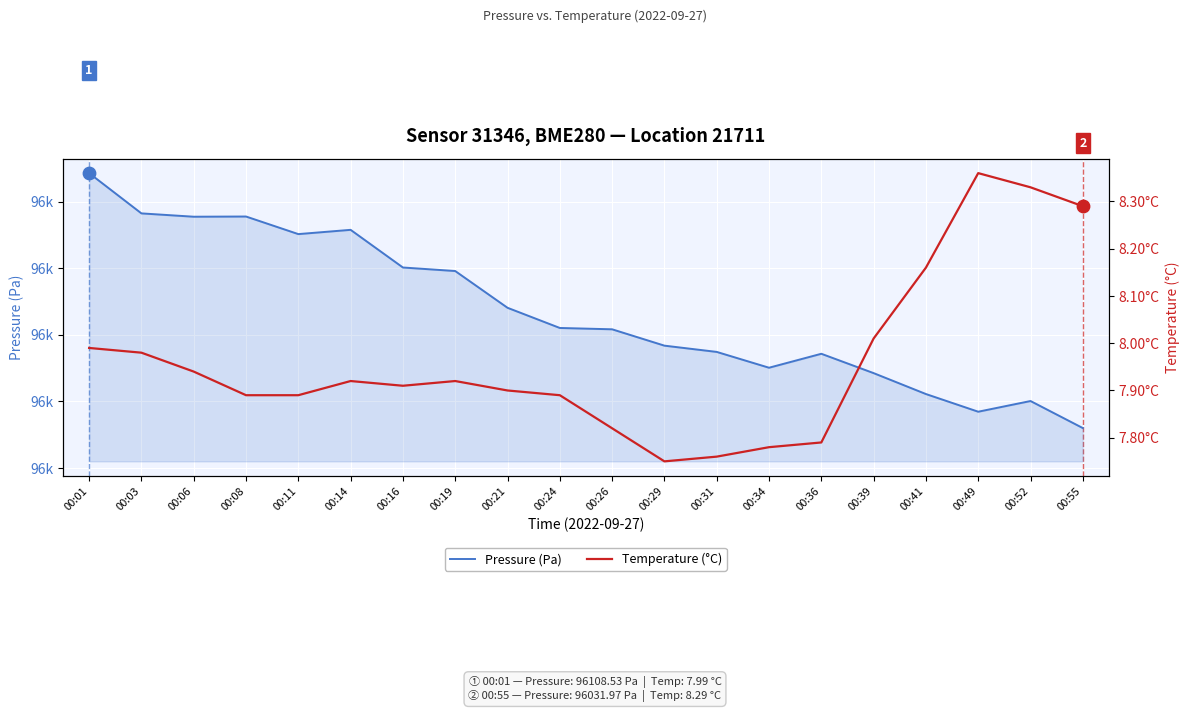

Which series contains the lowest Y value?

Temperature (°C)